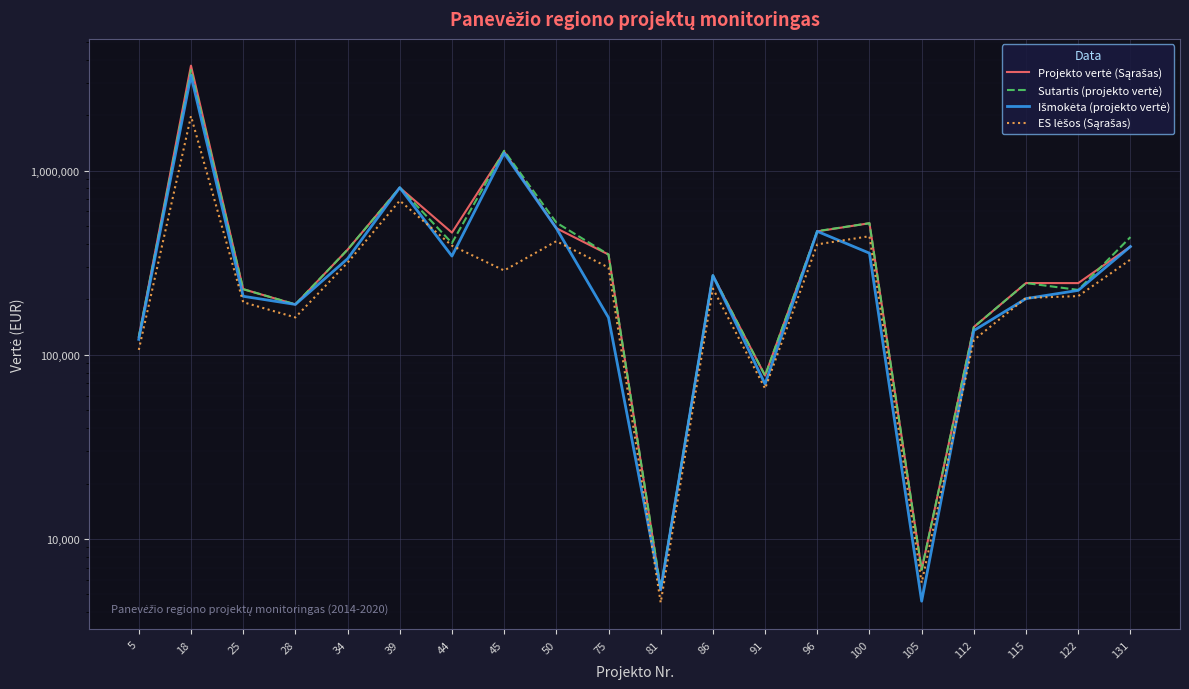

What is the total value across all series at 81?

20548.2